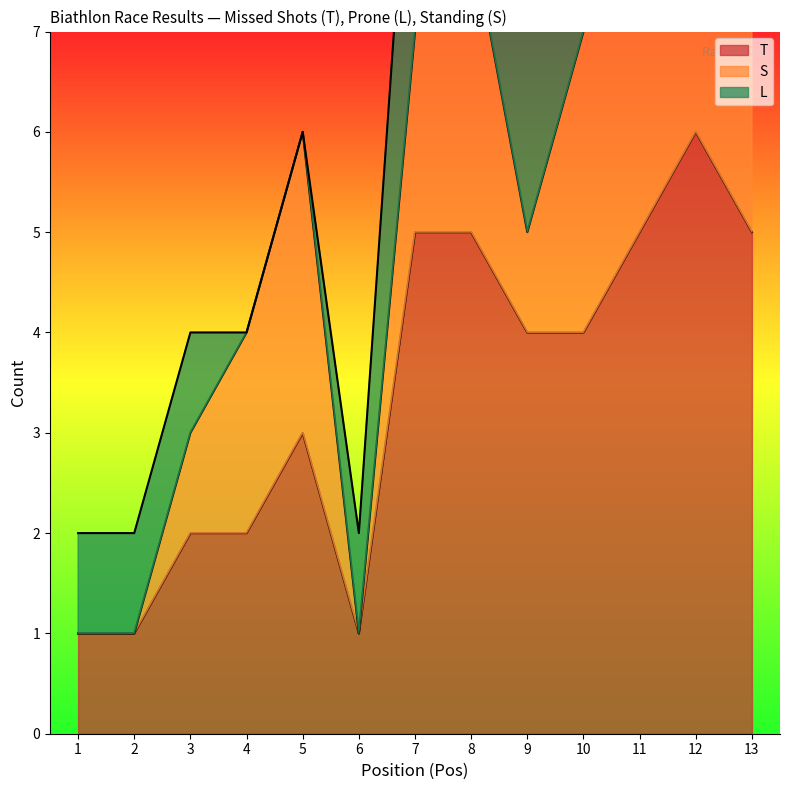

In T, how many points are higher than both neighbors (excluding endpoints)?

2